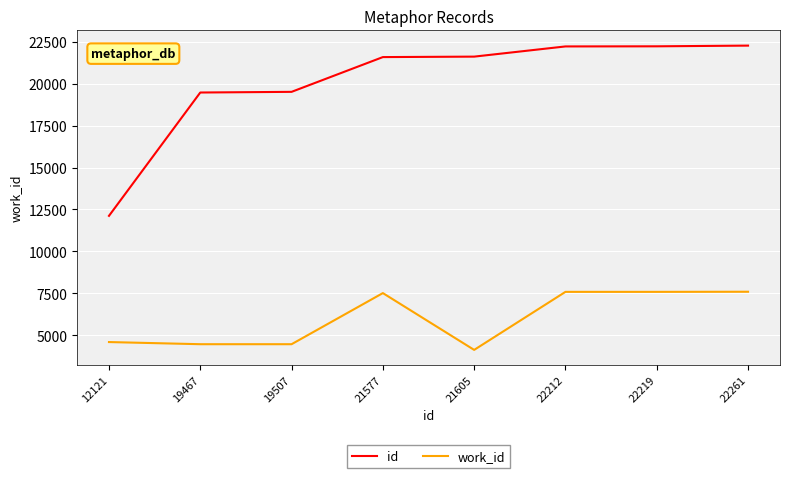

What is the highest value of the work_id series?

7600